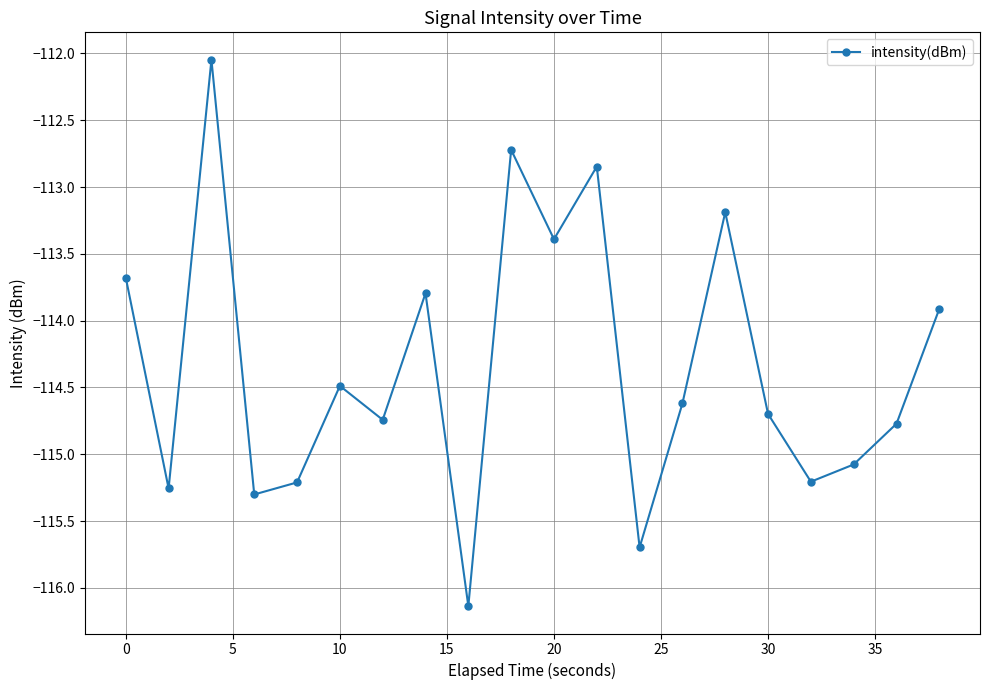

What is the minimum value shown in the chart?

-116.1